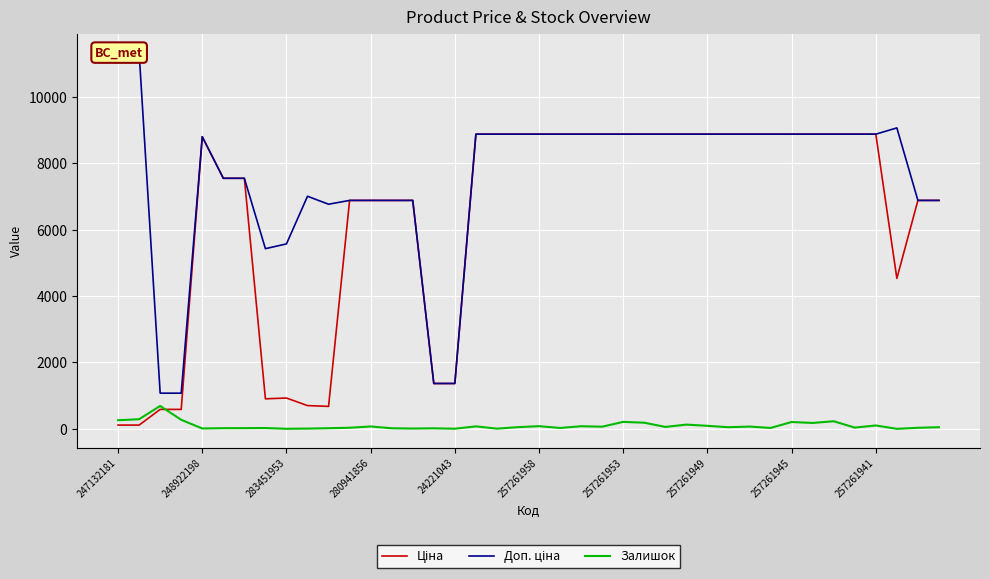

What is the difference between the Доп. ціна values at 247132181 and 24221043?

9968.0